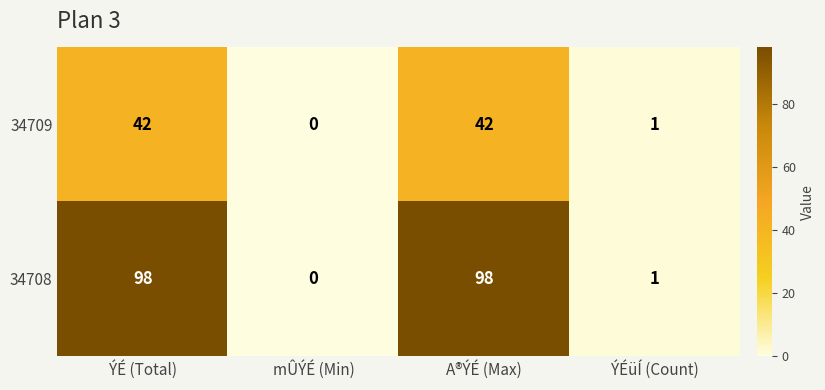

What is the total value across all series at ÝÉ (Total)?

140